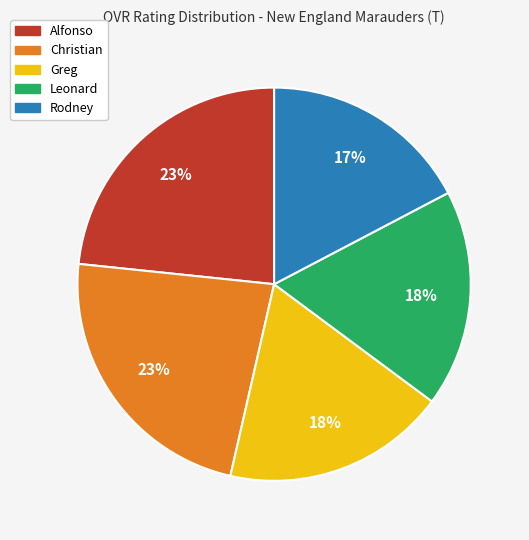

To the nearest percent, what is the combined percentage of Rodney and Christian?

40%